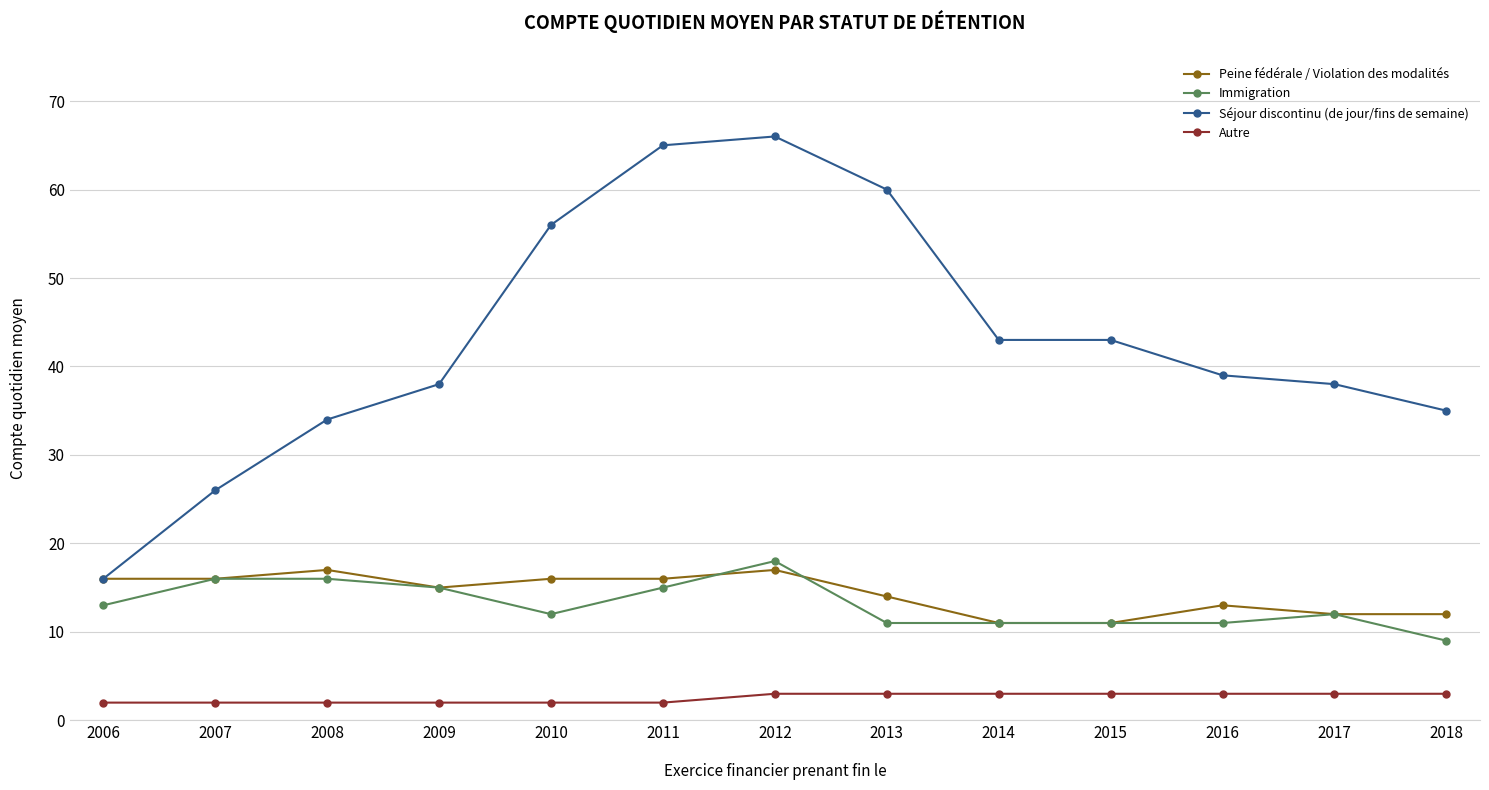

At how many categories does at least one series exceed 24?

12